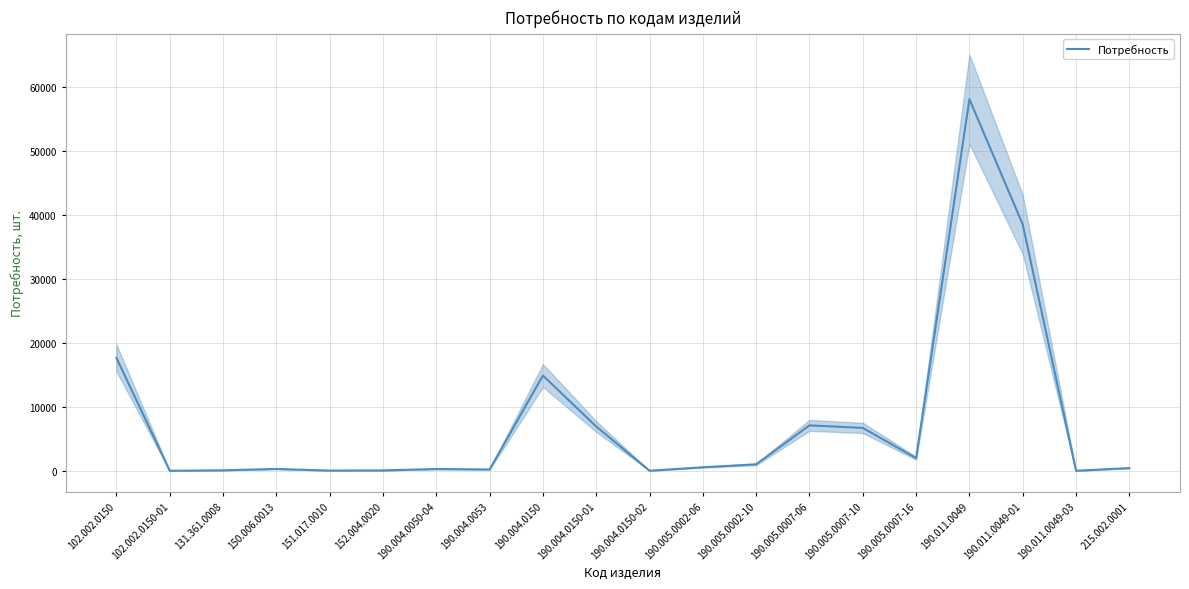

Which label corresponds to the smallest value in the chart?

102.002.0150-01